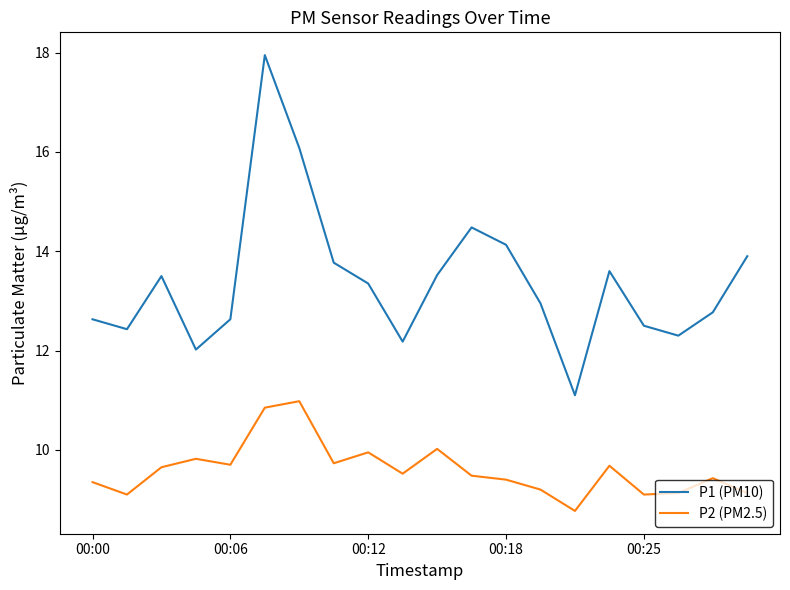

True or false: P1 (PM10) and P2 (PM2.5) intersect in this chart.

False